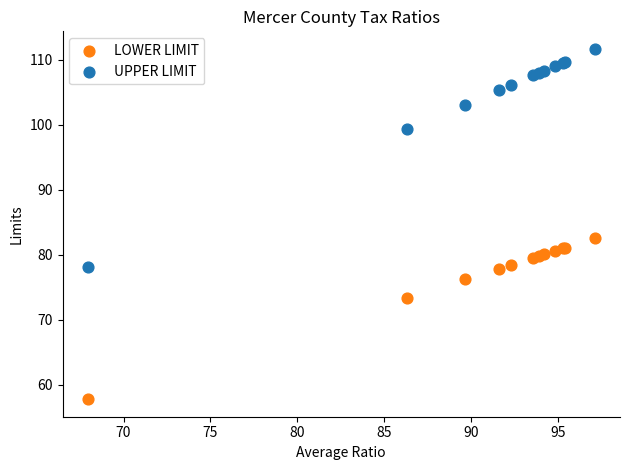

Which series reaches the minimum Y coordinate?

LOWER LIMIT